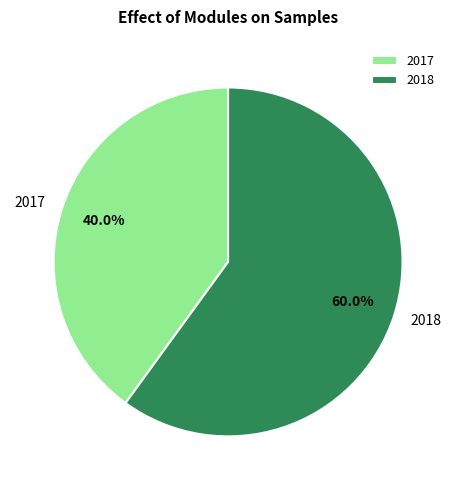

Which slice is the smallest?

2017